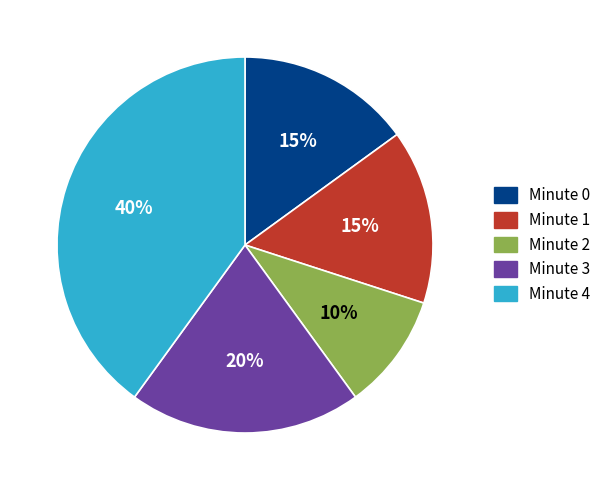

Which slice is the smallest?

Minute 2